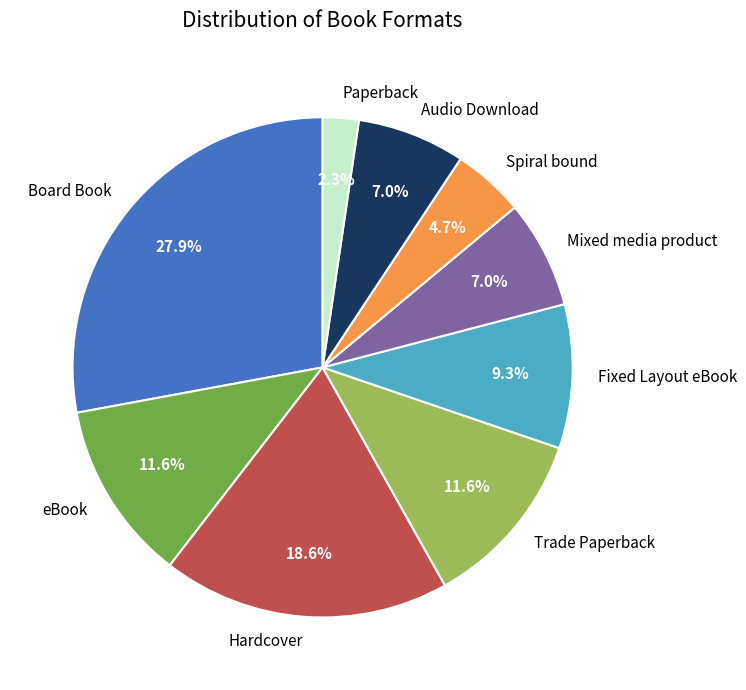

Between Fixed Layout eBook and Board Book, which is larger?

Board Book